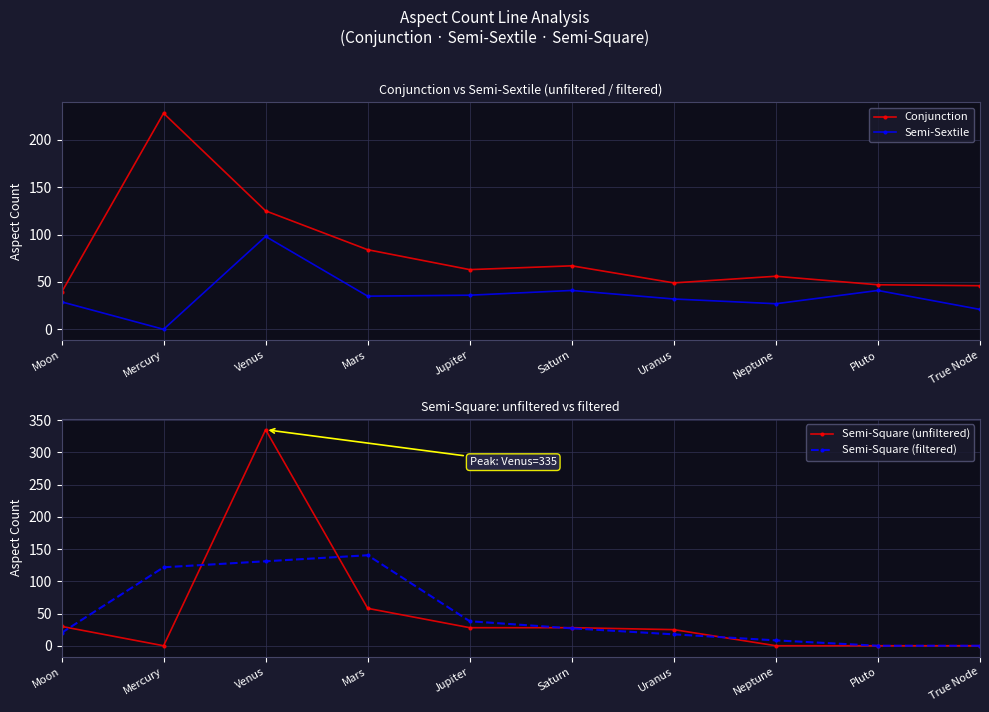

Rank the series by their maximum value, from highest to lowest.

Semi-Square (unfiltered), Conjunction, Semi-Square (filtered), Semi-Sextile